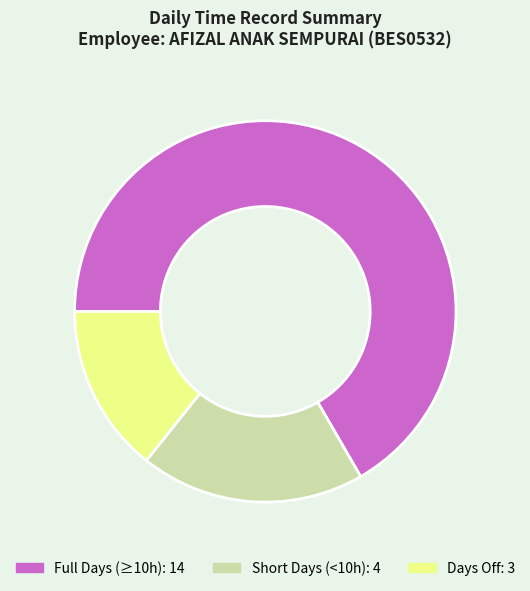

Is there any slice that represents more than half of the pie?

Yes